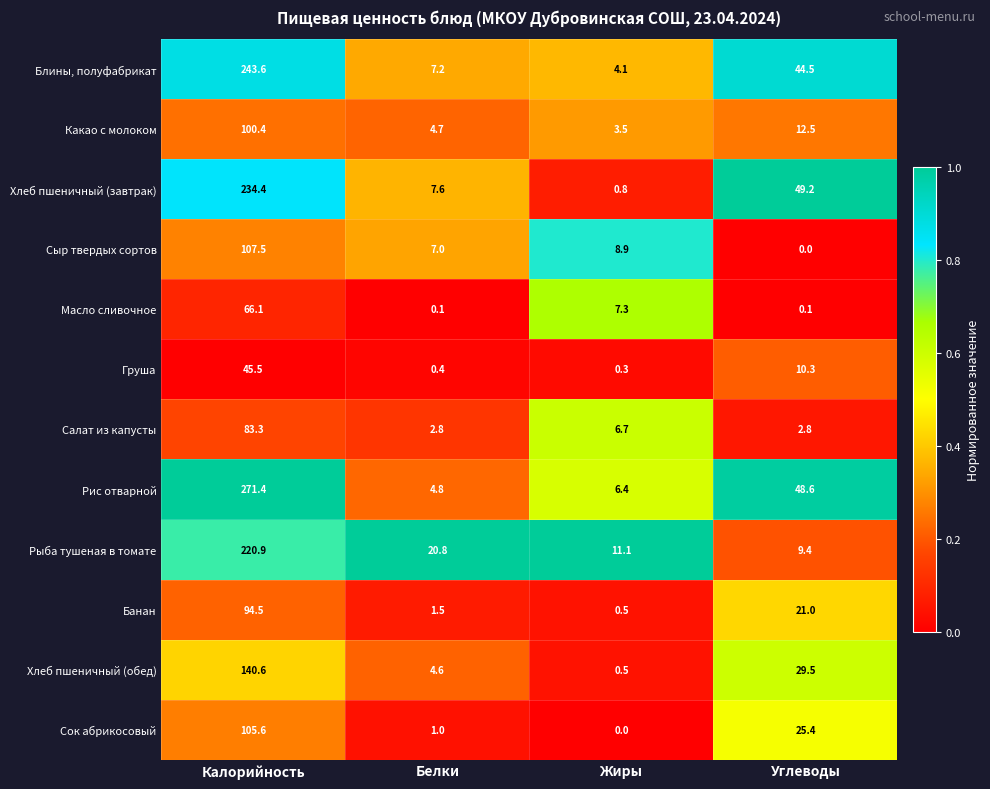

What is the difference between the maximum and minimum values in the Салат из капусты series?

80.5